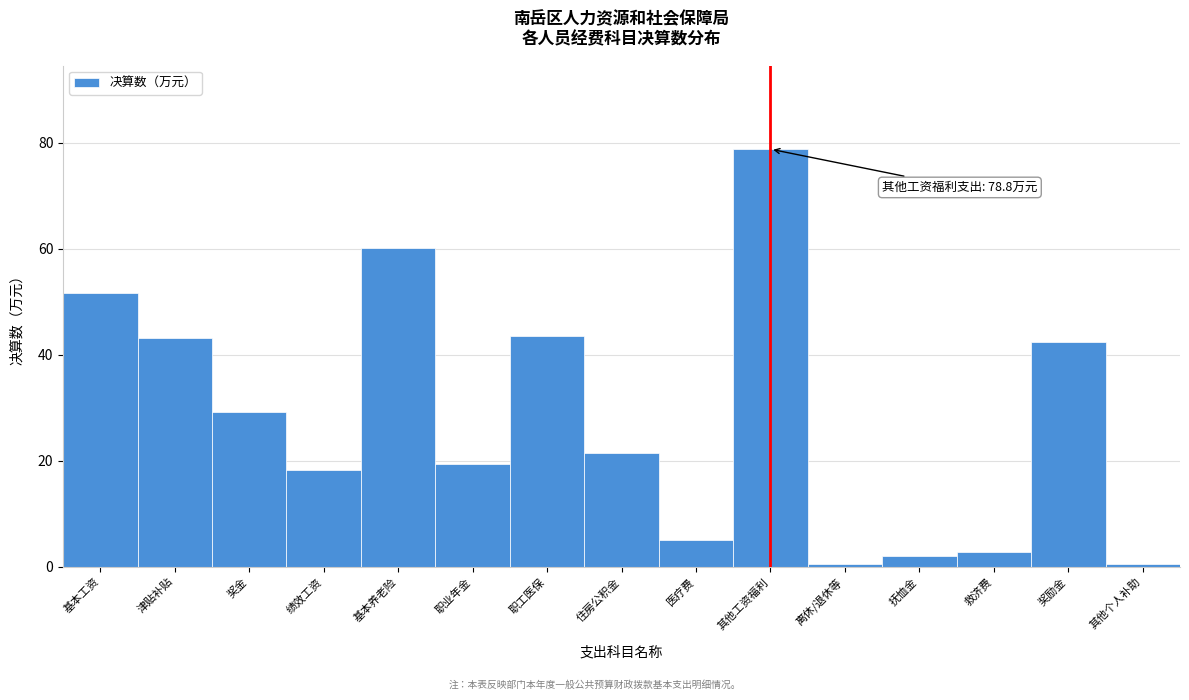

What value does the data have at 绩效工资?

18.4